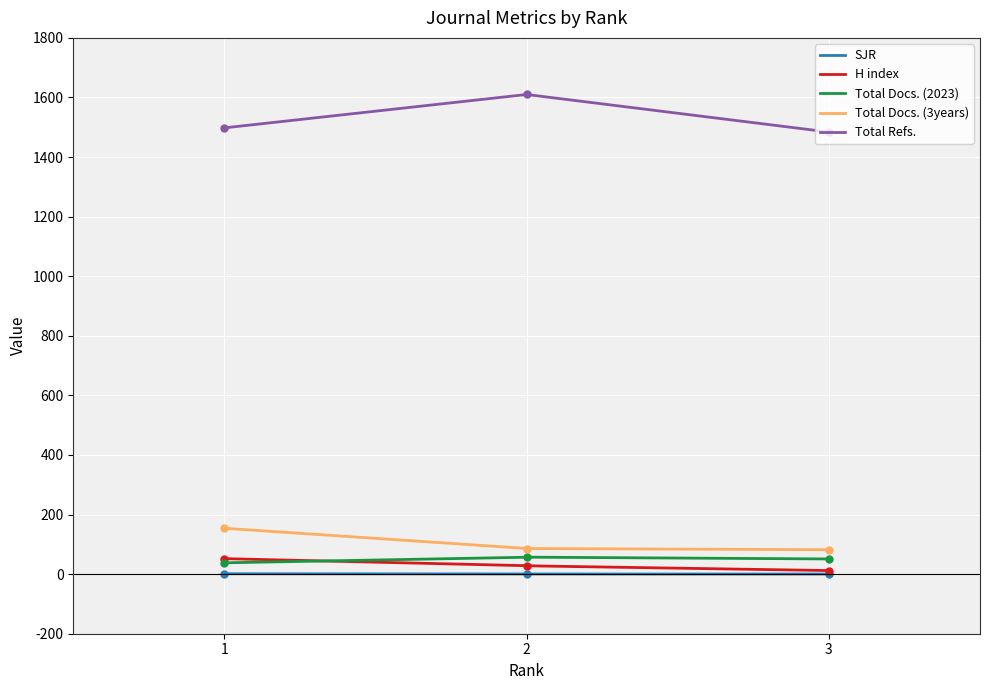

Where is SJR nearest to the value 0?

3